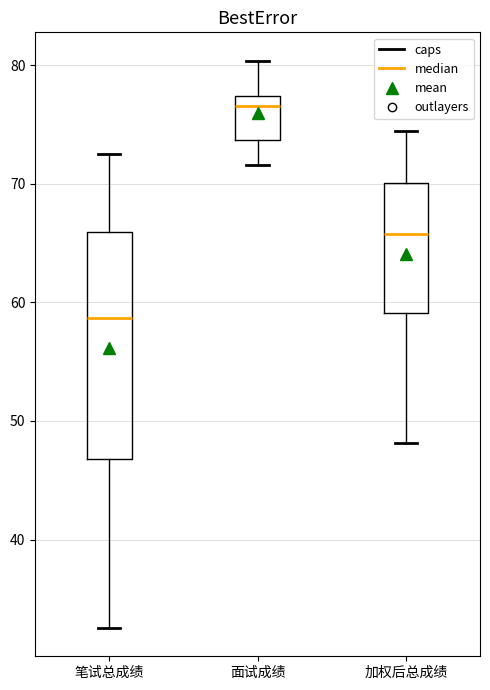

Comparing the boxes themselves (not the whiskers), which one is the tallest?

笔试总成绩